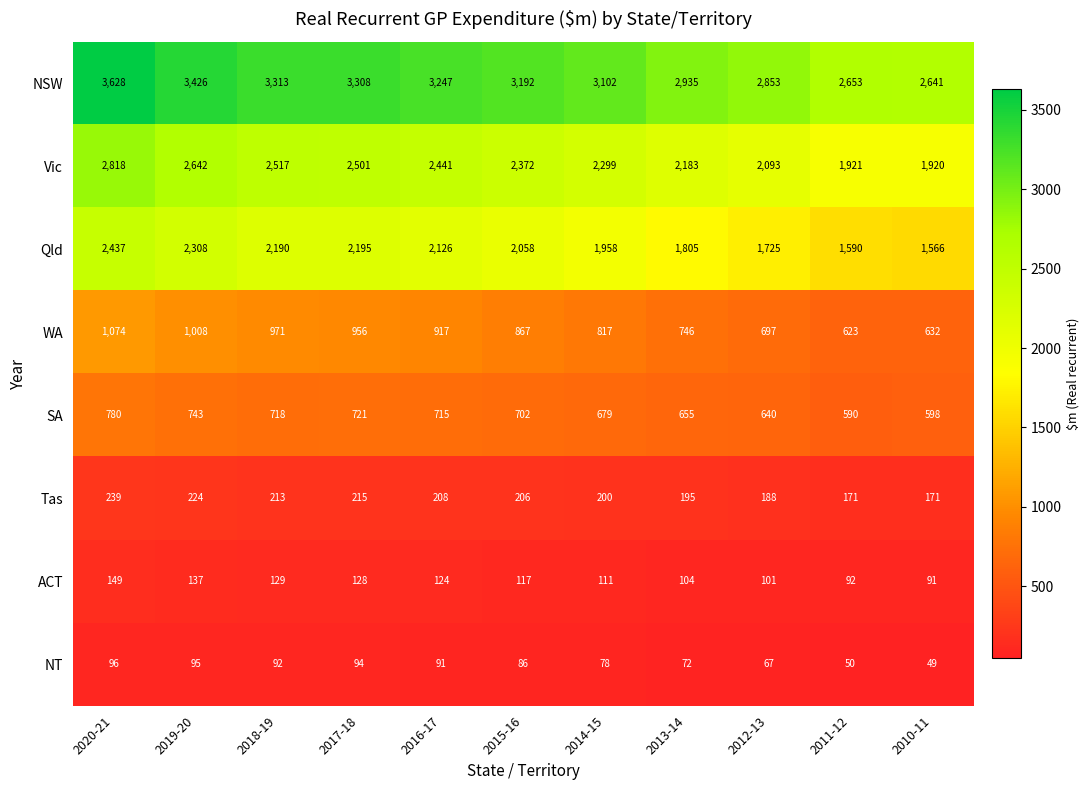

What is the average value of the Qld series?

1996